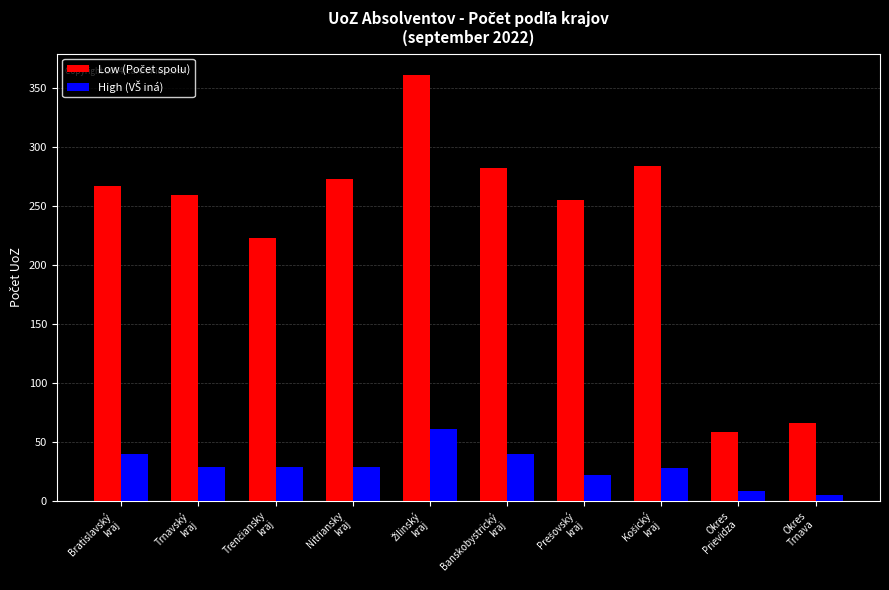

At how many categories does at least one series exceed 73?

8